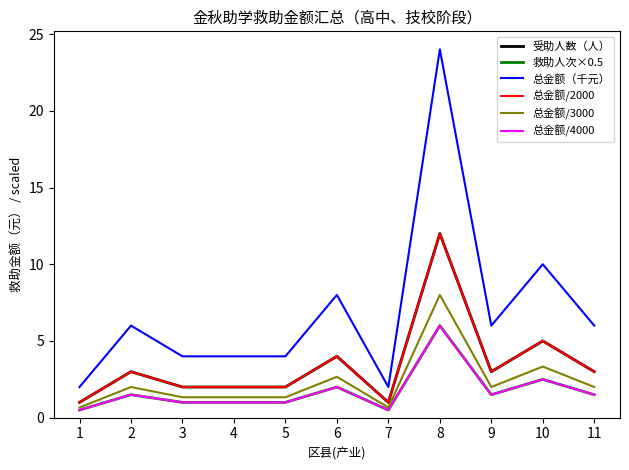

Is this an area chart (filled region under the line)?

No